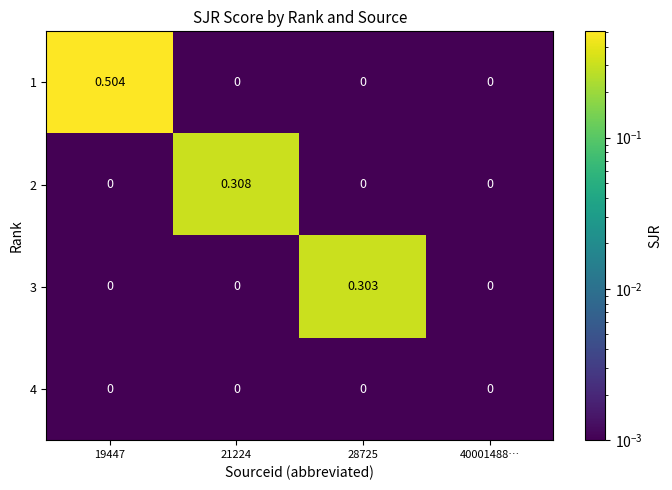

How many data points does each series have?

4